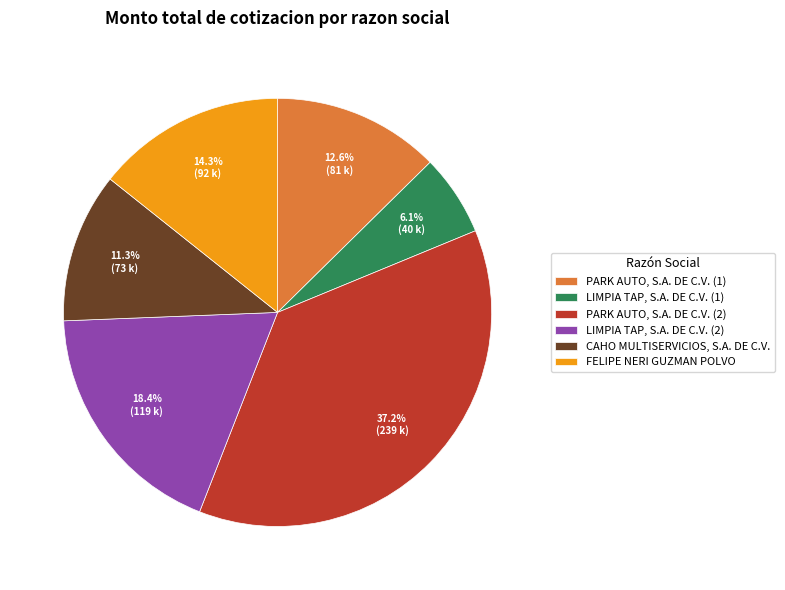

To the nearest percent, what is the difference between the largest and smallest slice percentages?

31%